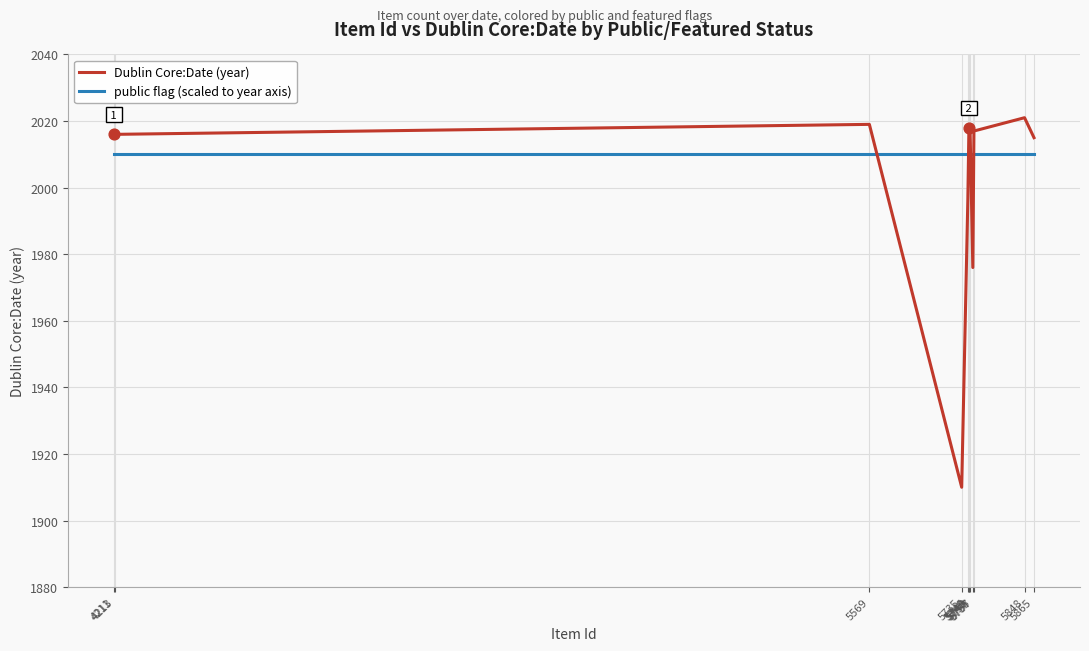

Which series has the largest total across all categories?

public flag (scaled to year axis)